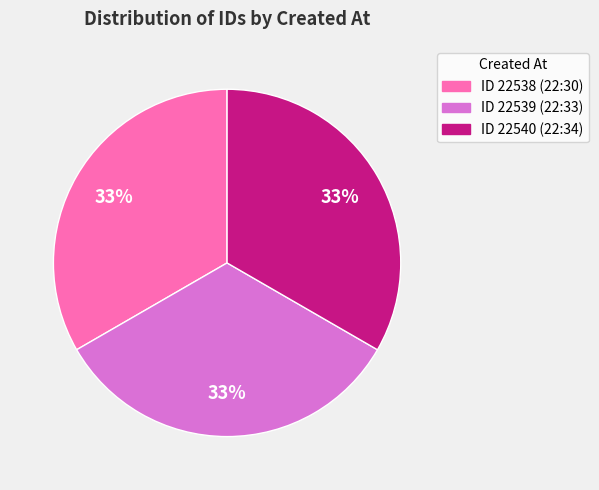

To the nearest percent, what is the average slice percentage?

33%